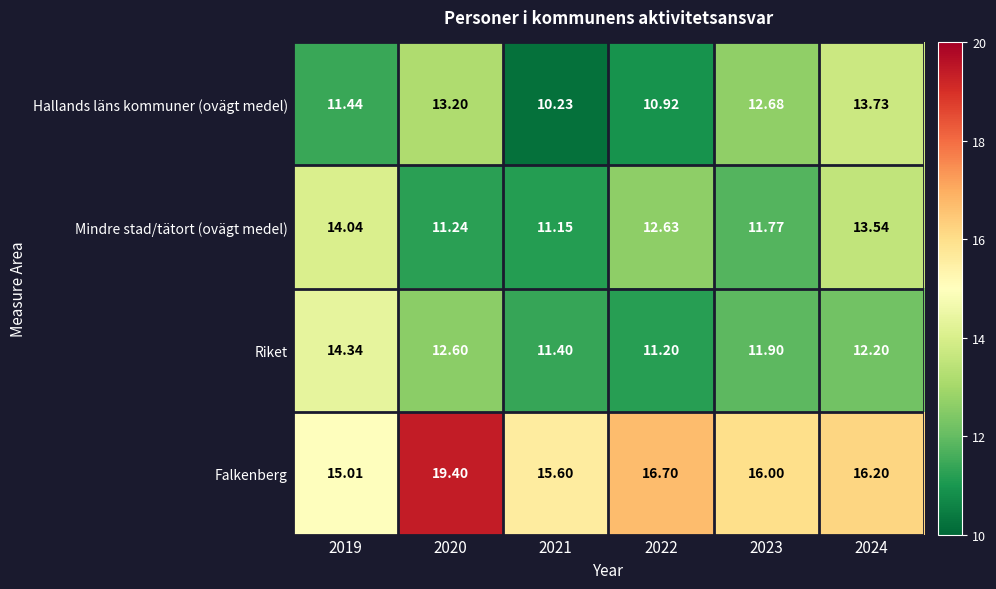

Between 2021 and 2023, which series saw the biggest shift?

Hallands läns kommuner (ovägt medel)